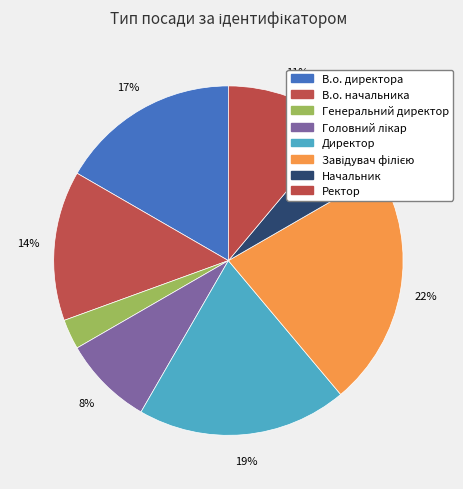

To the nearest percent, what portion does В.о. начальника represent?

14%